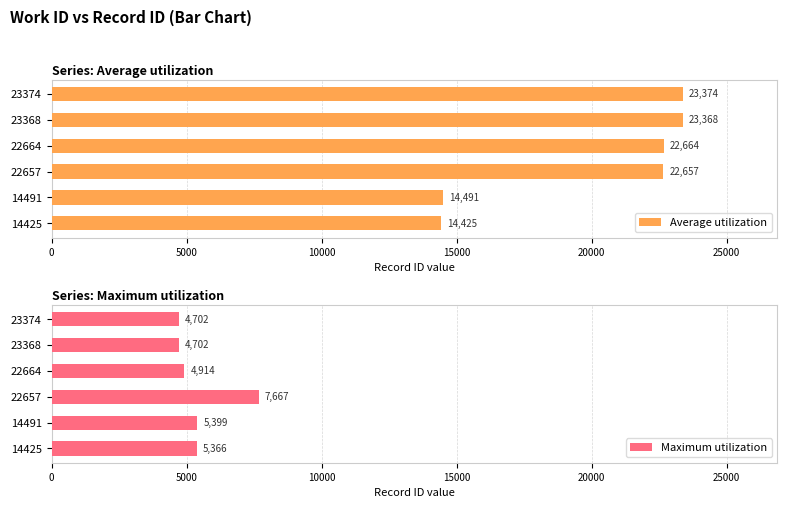

Reading left to right, list all the values displayed in this chart.

Average utilization: 14425	14491	22657	22664	23368	23374
Maximum utilization: 5366	5399	7667	4914	4702	4702